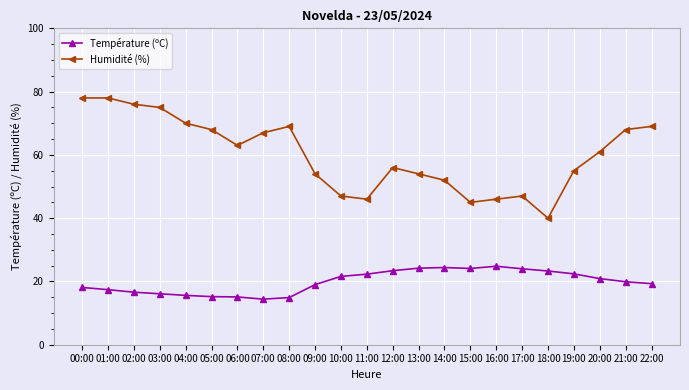

The Humidité (%) series shows 54.0 at 09:00. True or false?

True